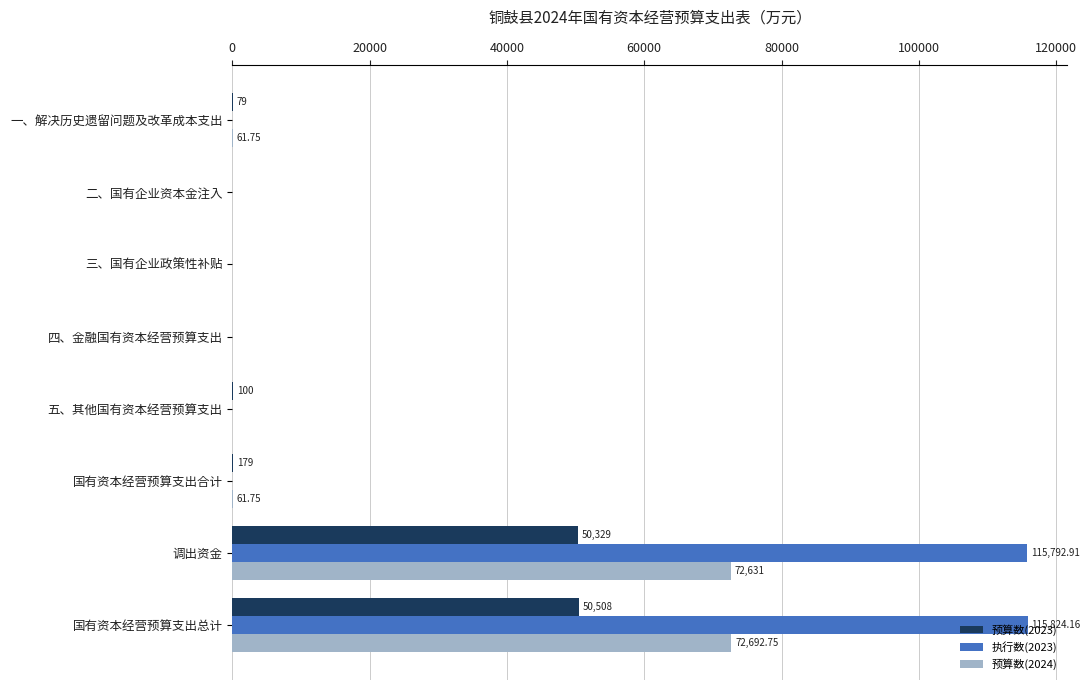

Count the number of data series in this chart.

3